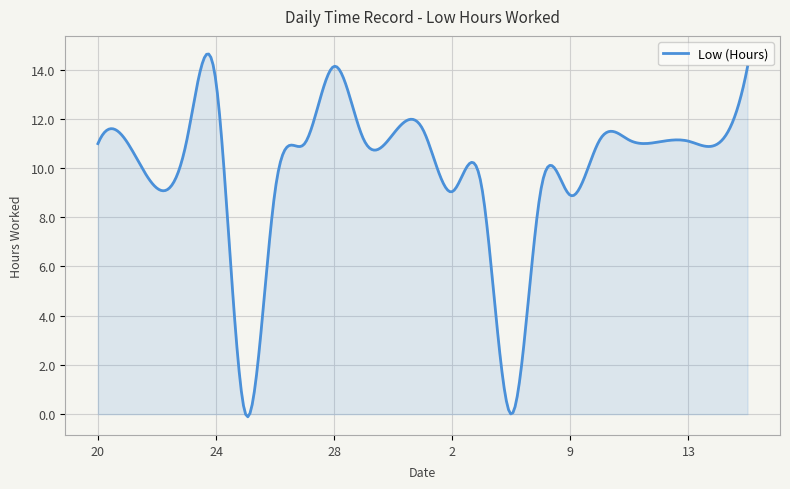

What is the maximum value shown in the chart?

14.6